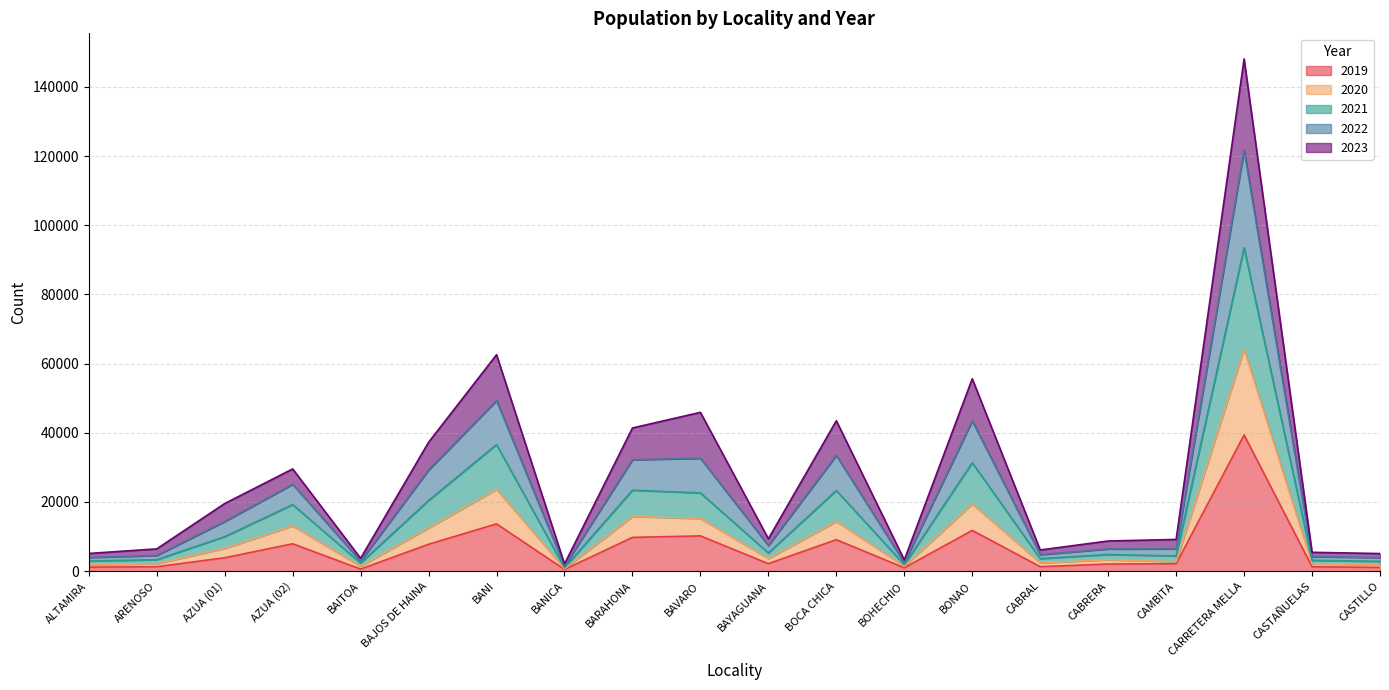

Which category has the highest value in the 2019 series?

CARRETERA MELLA